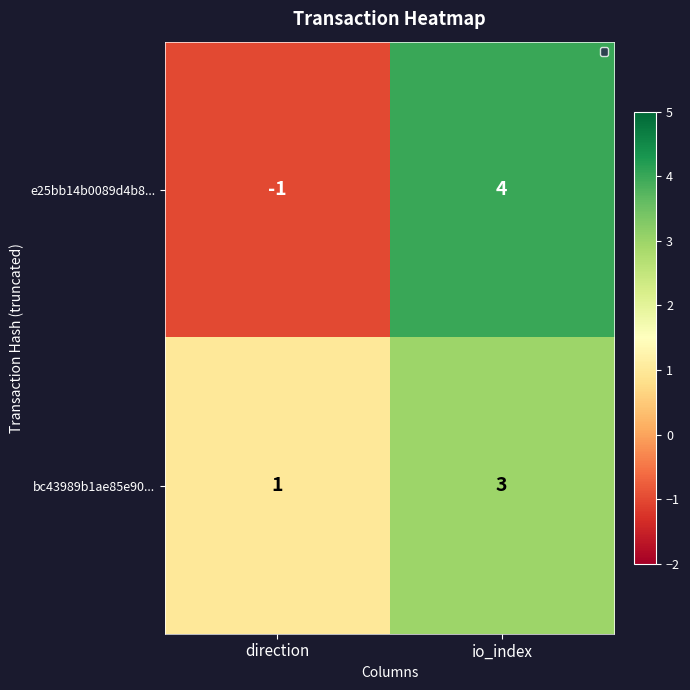

What is the maximum value shown in the chart?

4